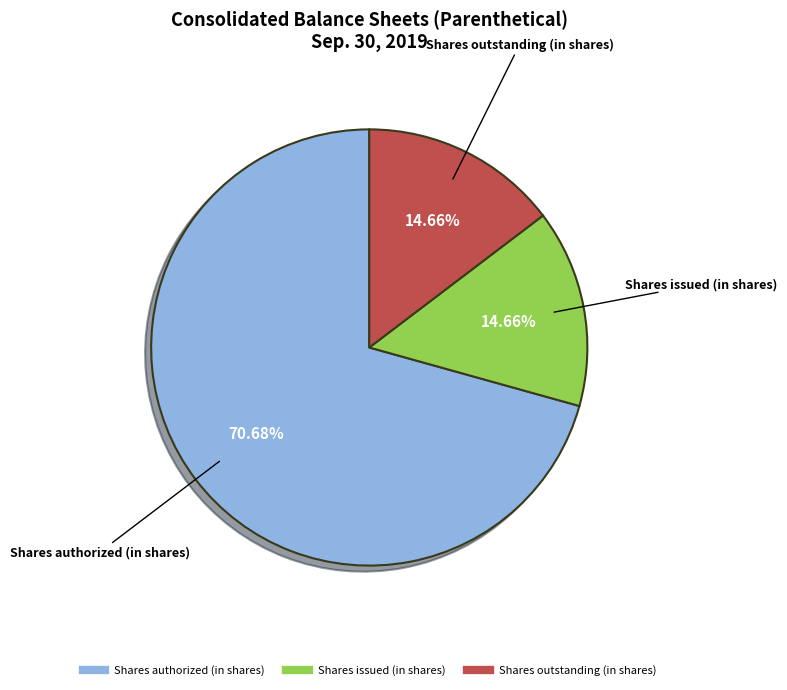

To the nearest percent, what portion does Shares authorized (in shares) represent?

71%